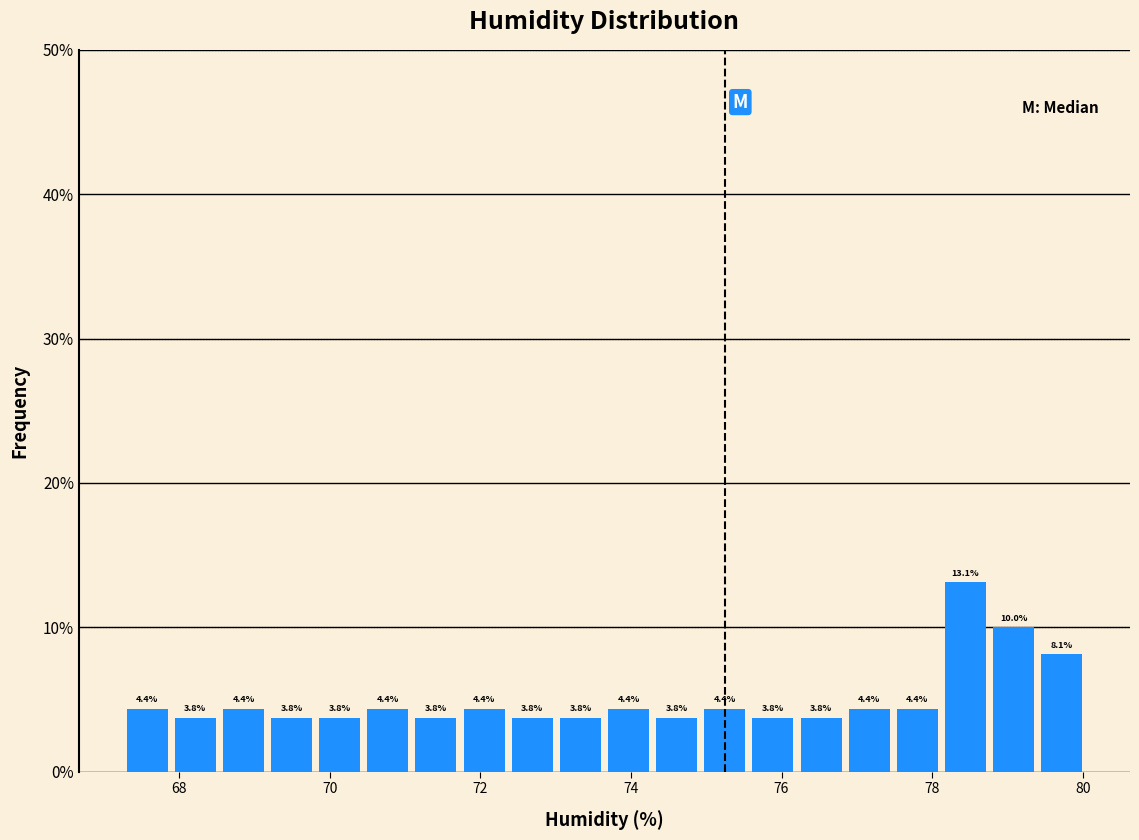

Read against the x-axis, roughly where is the centre of the tallest bar?

78.4